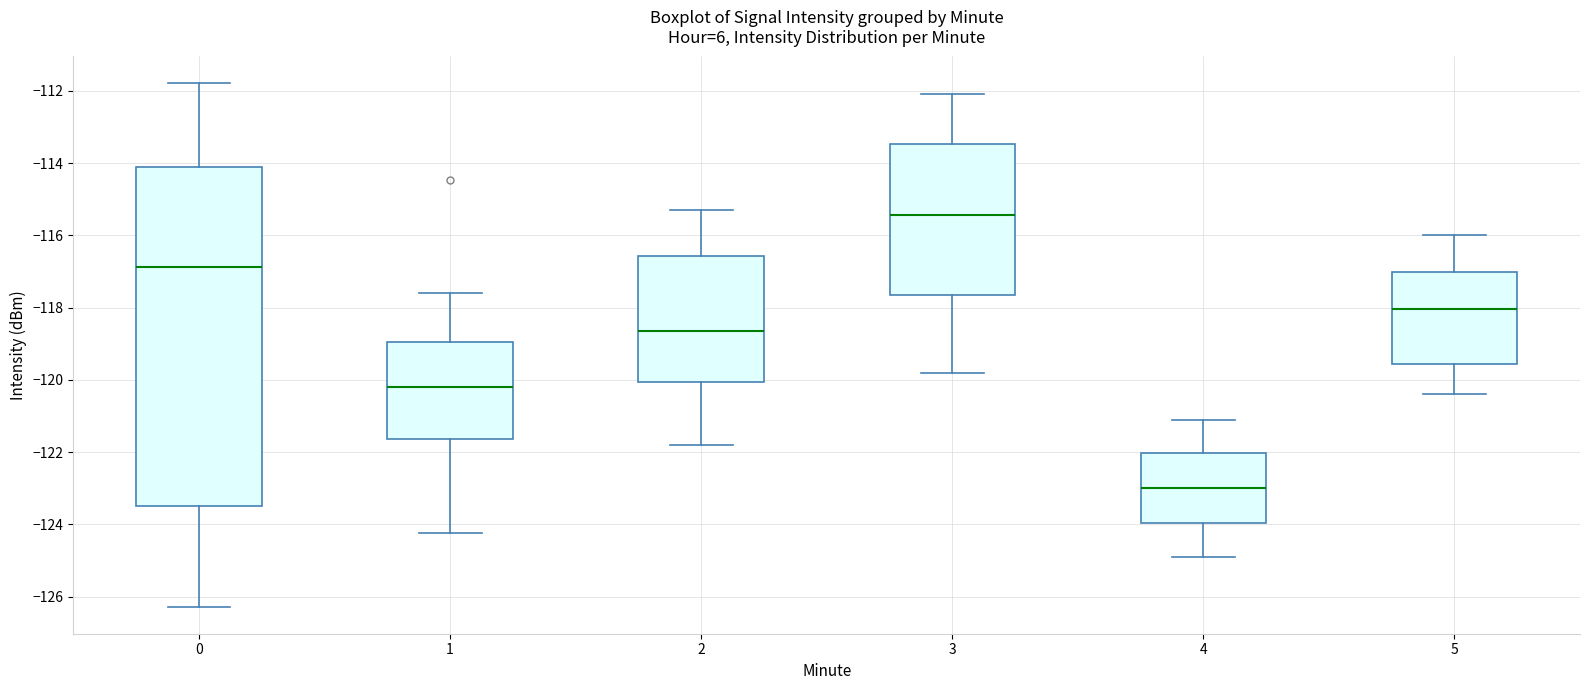

Where does the upper whisker of the box at x = 3 end on the y-axis? The values are not printed on the chart, so give them approximately, as read against the axis.

-112.0